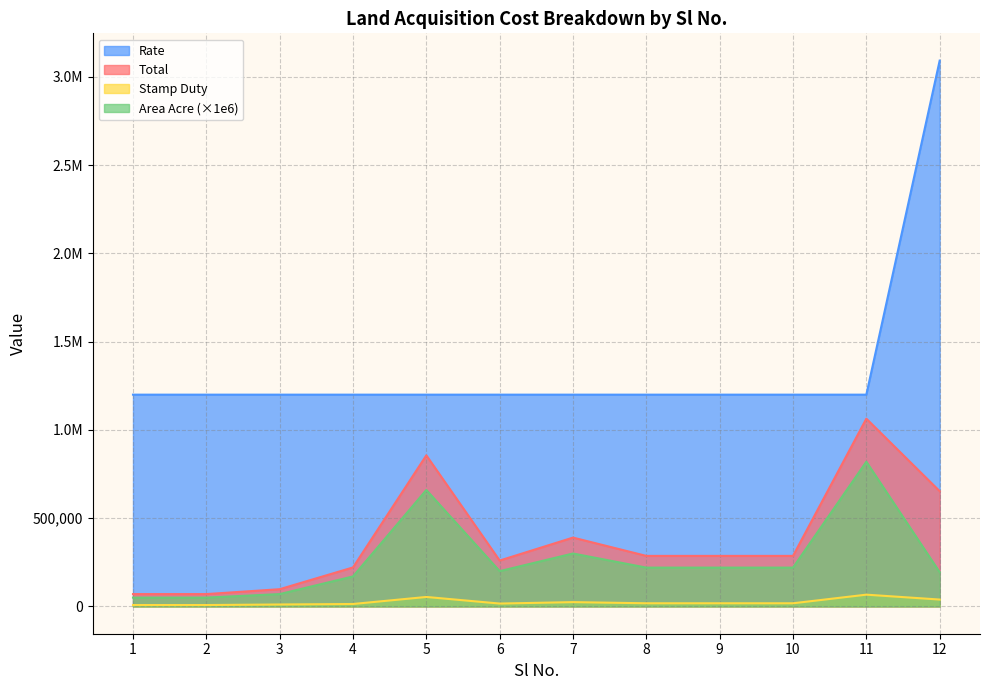

What are all the series names shown in the legend?

Rate, Total, Stamp Duty, Area Acre (×1e6)